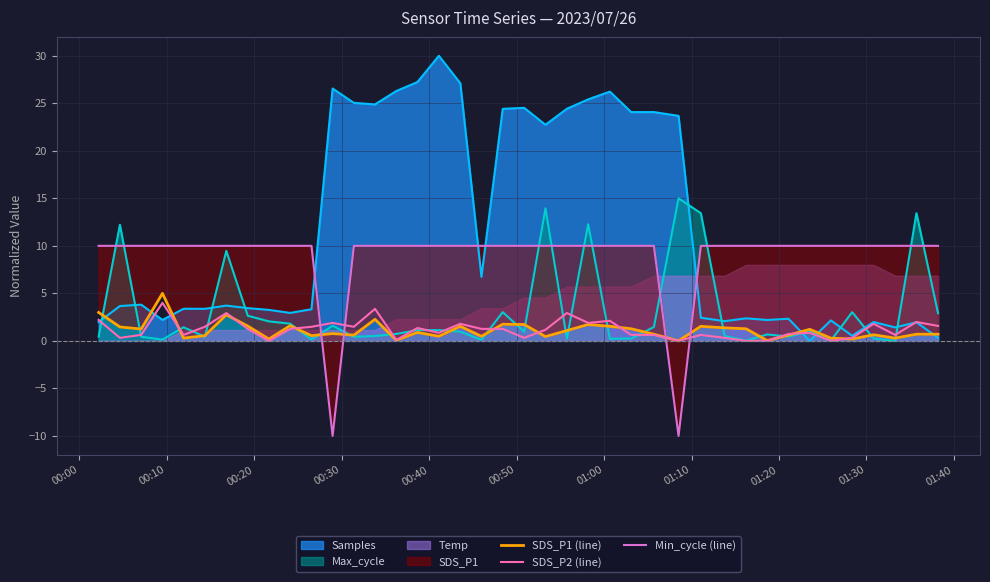

Reading right to left, what are all the values shown in this chart?

SDS_P1 (line): 0.7	0.7	0.3	0.6	0.2	0.3	1.2	0.6	0.0	1.3	1.4	1.5	0.0	0.7	1.3	1.5	1.7	1.1	0.4	1.7	1.7	0.5	1.5	0.5	0.9	0.1	2.3	0.6	0.8	0.5	1.6	0.2	1.6	2.7	0.5	0.3	5.0	1.2	1.5	3.0
SDS_P2 (line): 1.6	2.0	0.6	1.8	0.3	0.0	0.9	0.7	0.0	0.0	0.3	0.6	0.0	0.6	0.6	2.1	1.9	2.9	1.2	0.3	1.3	1.3	1.8	0.9	1.4	0.1	3.4	1.5	1.9	1.5	1.3	0.0	1.3	2.9	1.5	0.6	4.0	0.6	0.3	2.2
Min_cycle (line): 10.0	10.0	10.0	10.0	10.0	10.0	10.0	10.0	10.0	10.0	10.0	10.0	-10.0	10.0	10.0	10.0	10.0	10.0	10.0	10.0	10.0	10.0	10.0	10.0	10.0	10.0	10.0	10.0	-10.0	10.0	10.0	10.0	10.0	10.0	10.0	10.0	10.0	10.0	10.0	10.0